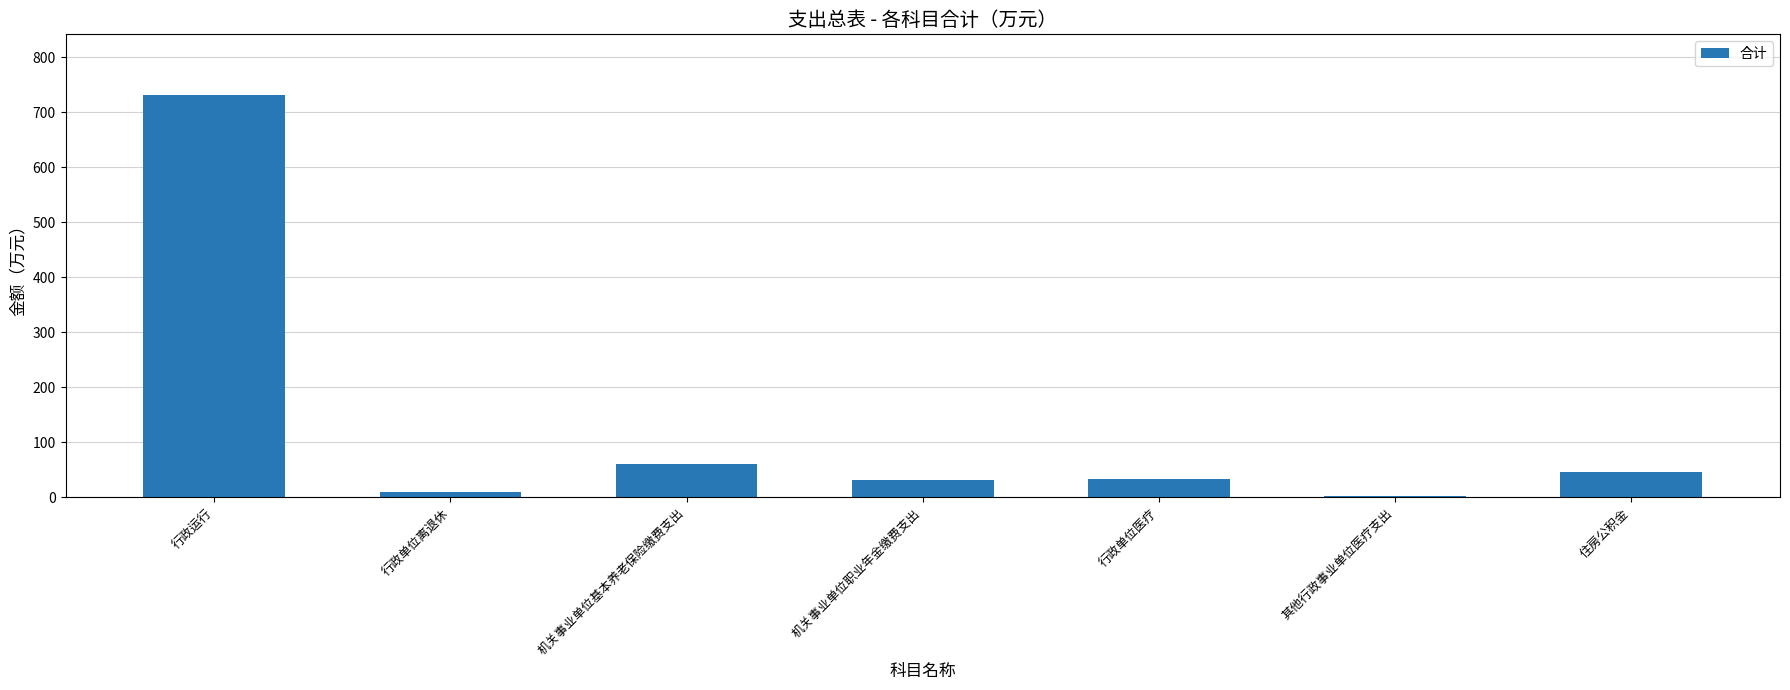

True or false: the data shows 30.2 at 机关事业单位职业年金缴费支出.

True